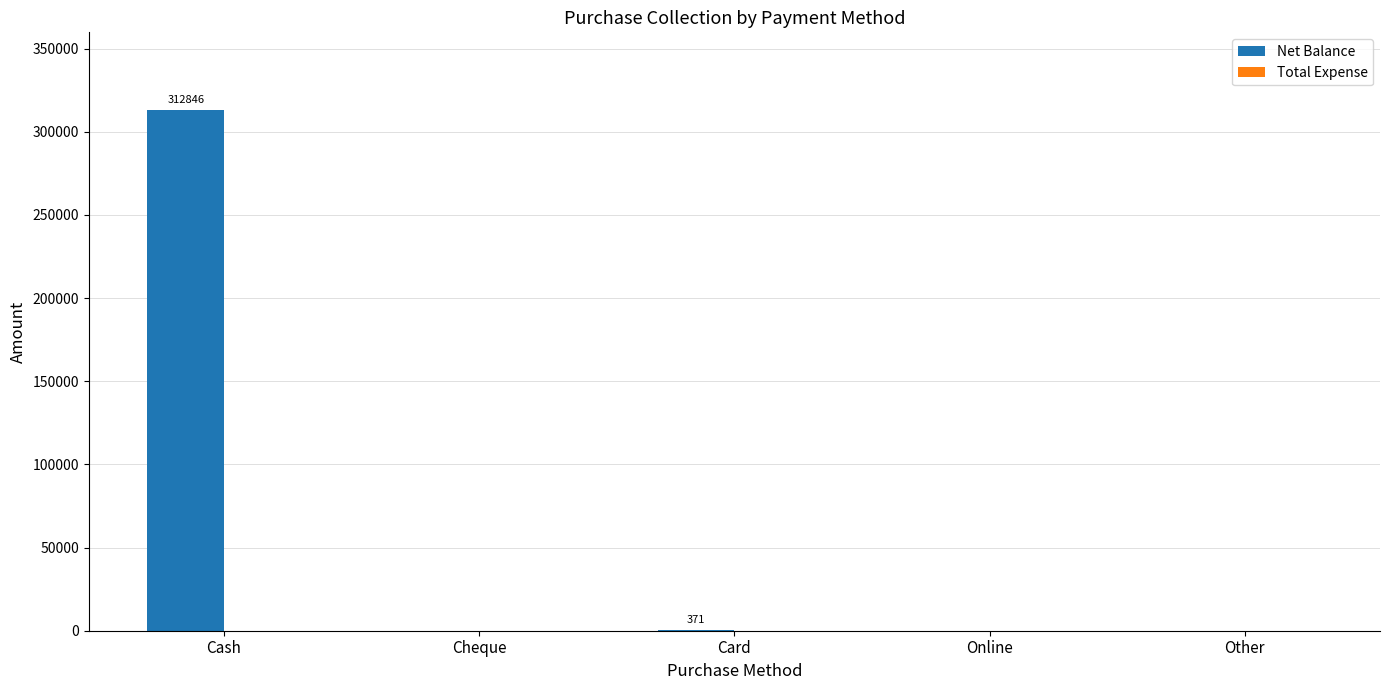

Is it true that the value at Cheque is 0?

True